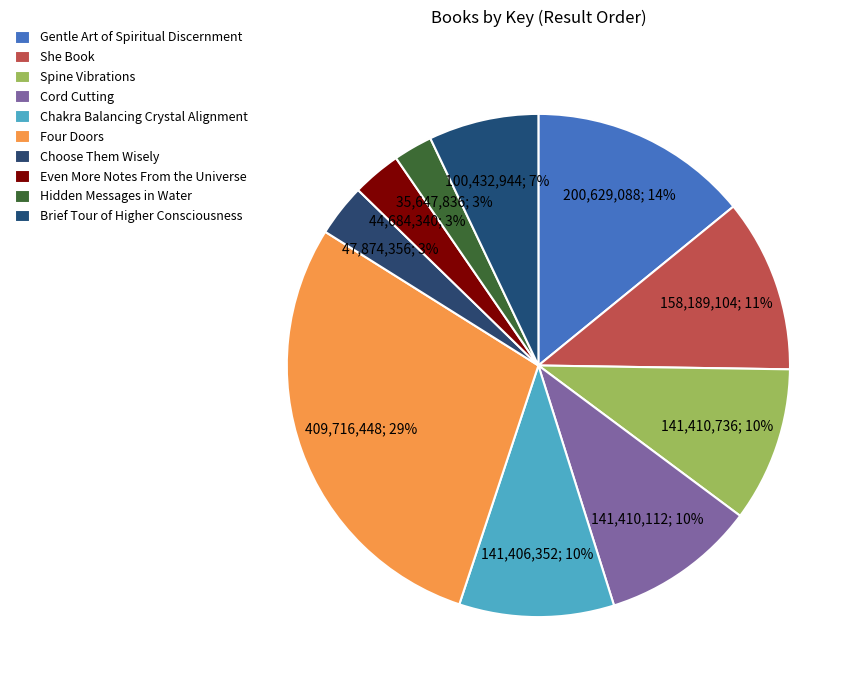

Do She Book and Gentle Art of Spiritual Discernment together represent more than half of the pie?

No